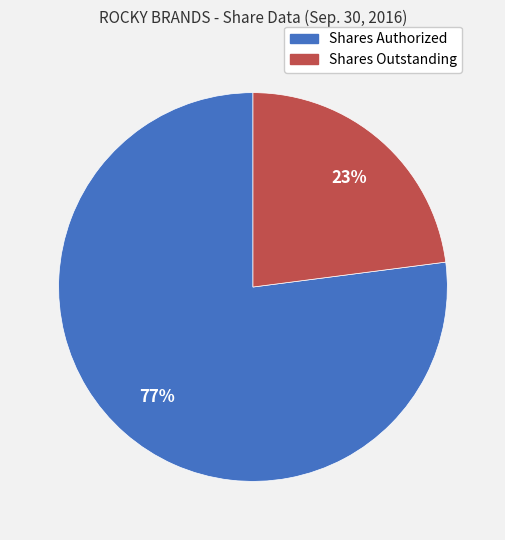

To the nearest percent, what portion does Shares Authorized represent?

77%